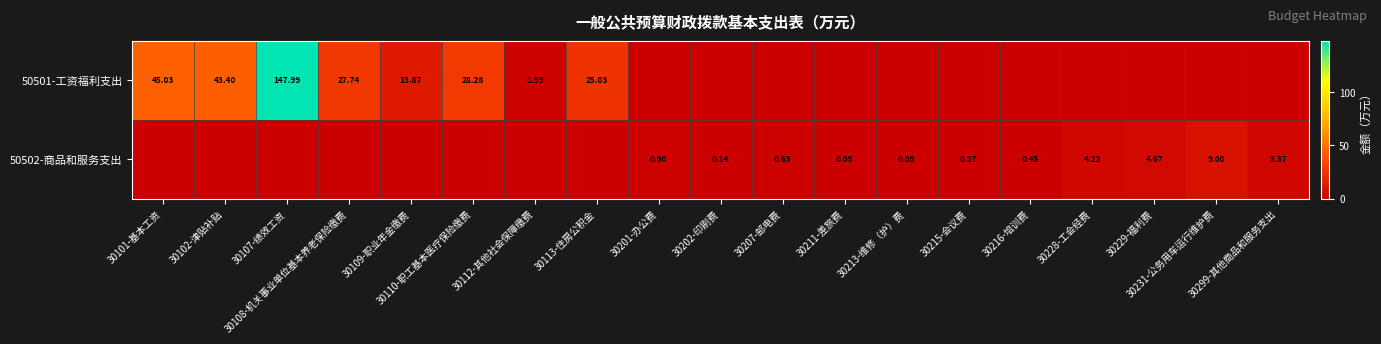

What is the difference between the maximum and minimum values in the 50502-商品和服务支出 series?

9.0